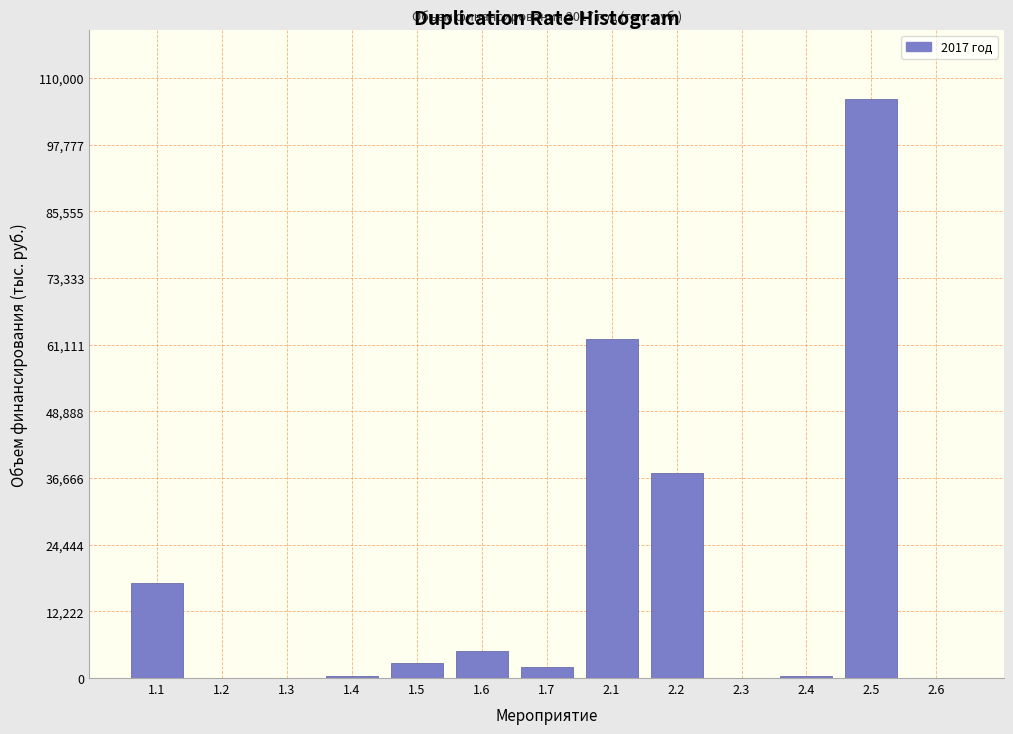

What is the maximum value shown in the chart?

106105.0